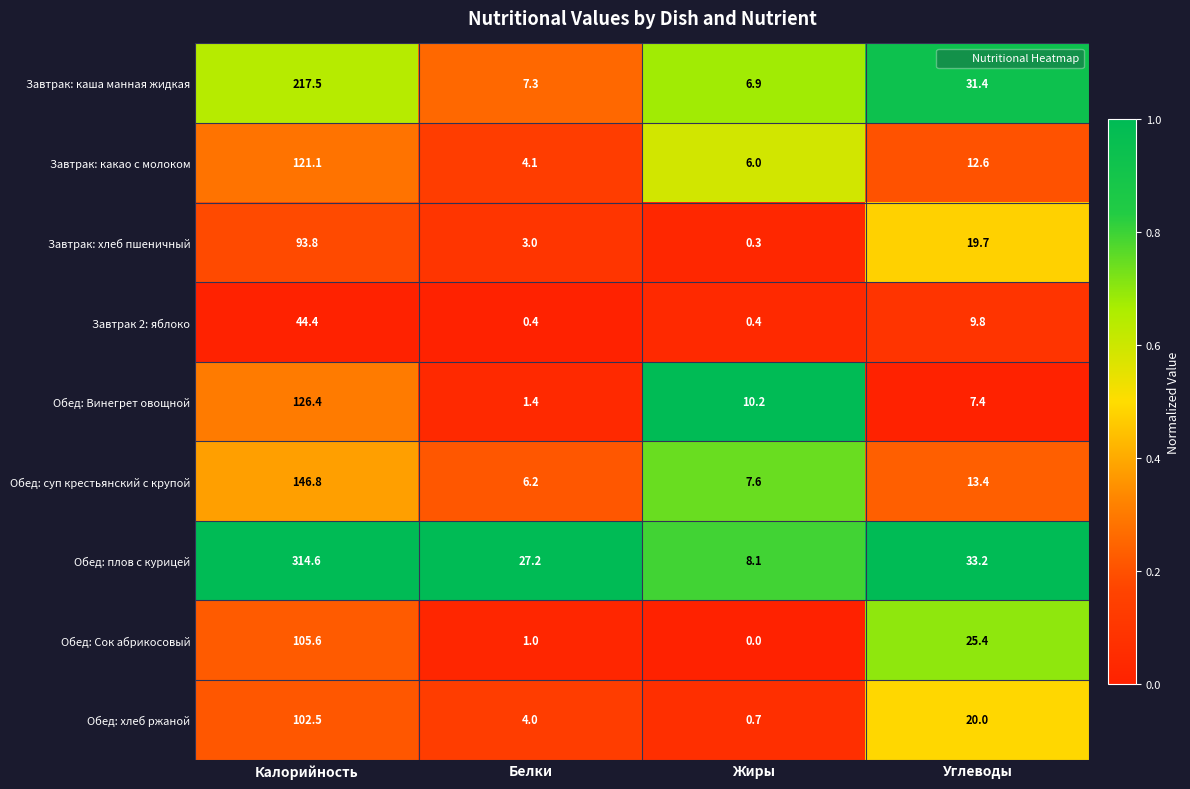

Which label corresponds to the smallest value in the chart?

Жиры